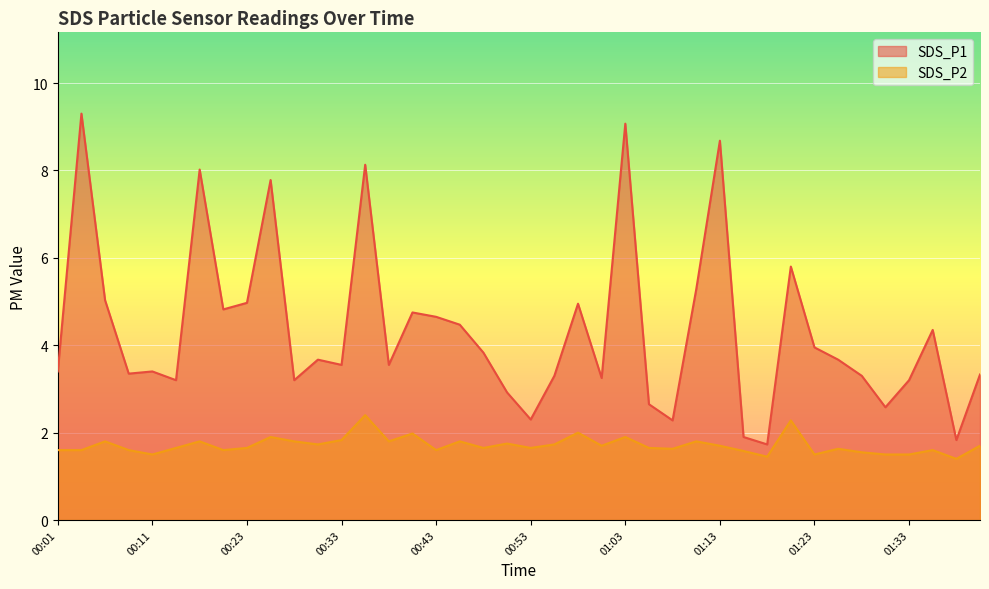

Rank the categories by SDS_P2 value from highest to lowest.

00:35, 01:20, 00:58, 00:40, 00:26, 01:03, 00:33, 00:06, 00:18, 00:28, 00:38, 00:45, 01:10, 00:50, 00:31, 00:55, 01:00, 01:13, 01:40, 00:13, 00:23, 00:48, 00:53, 01:05, 01:08, 01:25, 00:01, 00:04, 00:08, 00:21, 00:43, 01:35, 01:15, 01:28, 00:11, 01:23, 01:30, 01:33, 01:18, 01:37